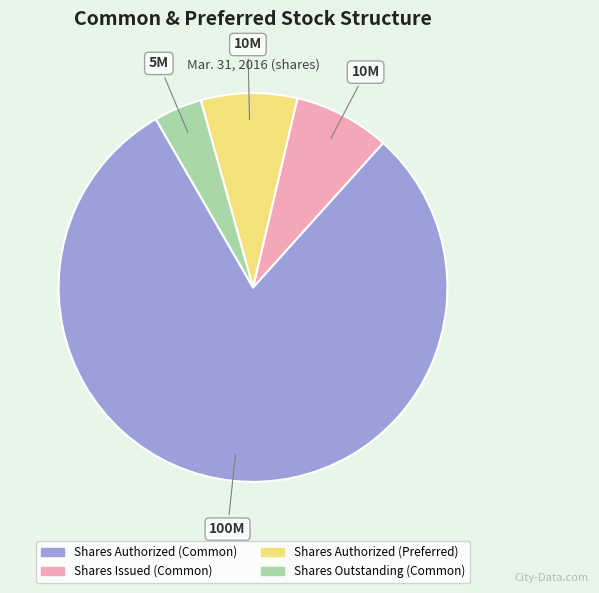

Does Shares Issued (Common) account for over 50% of the chart?

No